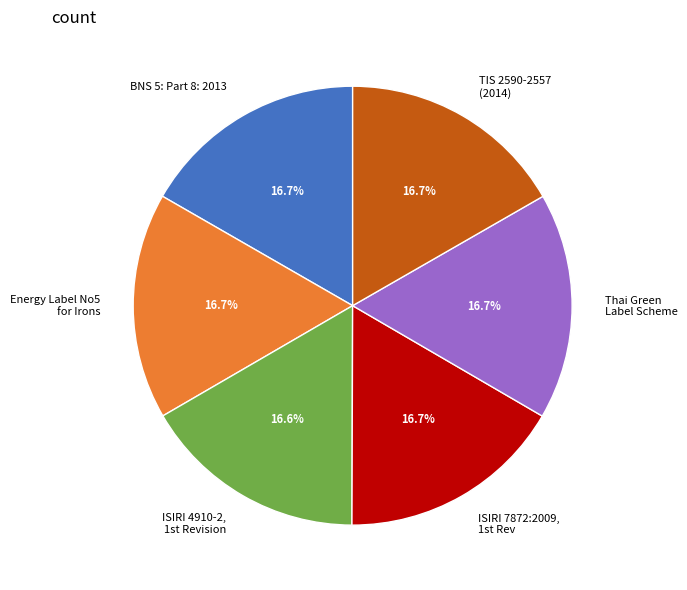

To the nearest percent, what percentage of the pie is Thai Green Label Scheme?

17%